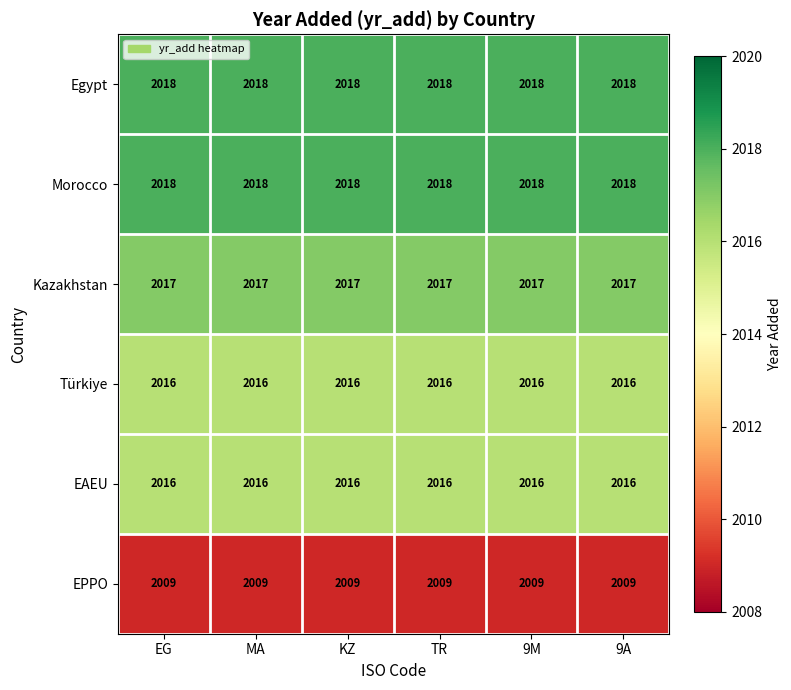

What is the total value across all series at 9A?

12094